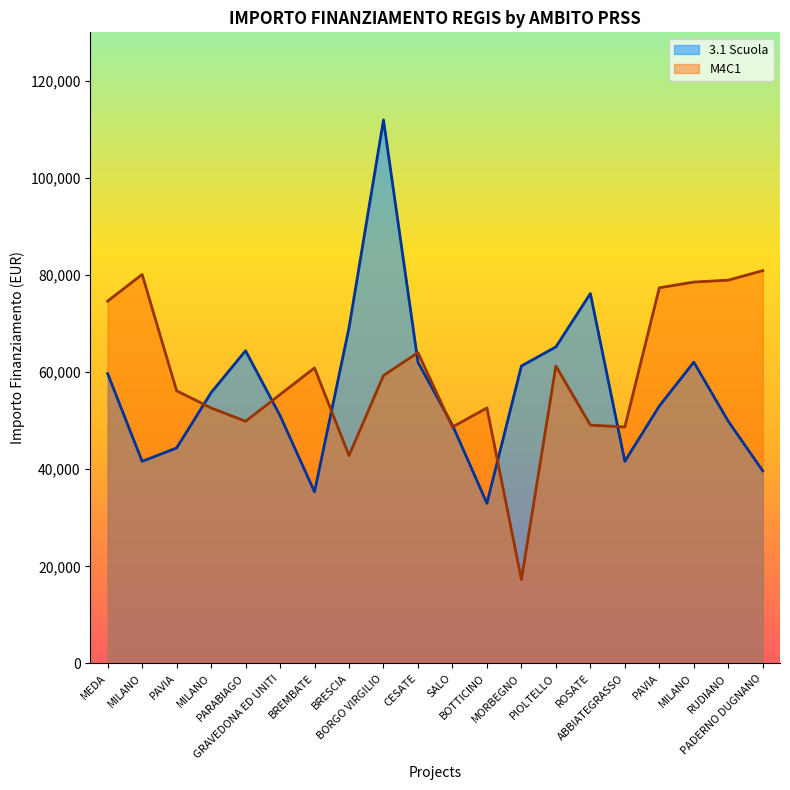

Does the chart have visible grid lines?

No